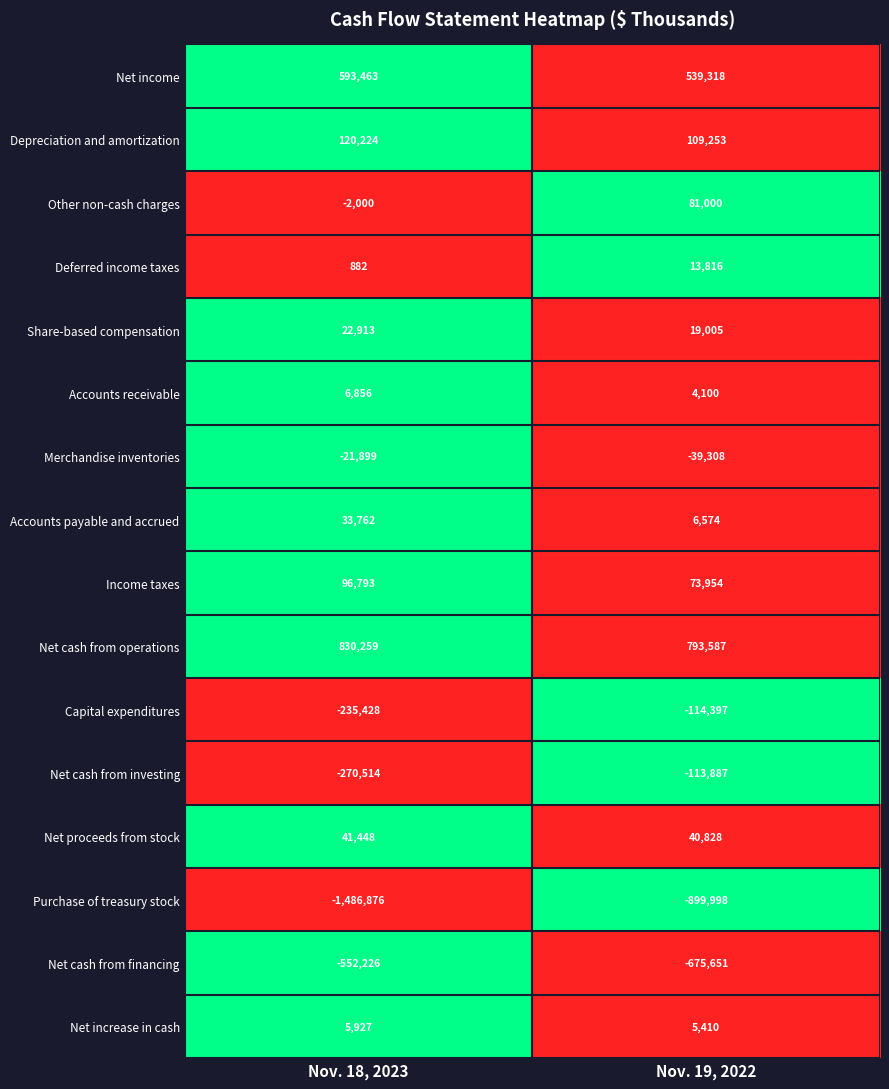

What is the greatest value displayed?

830259